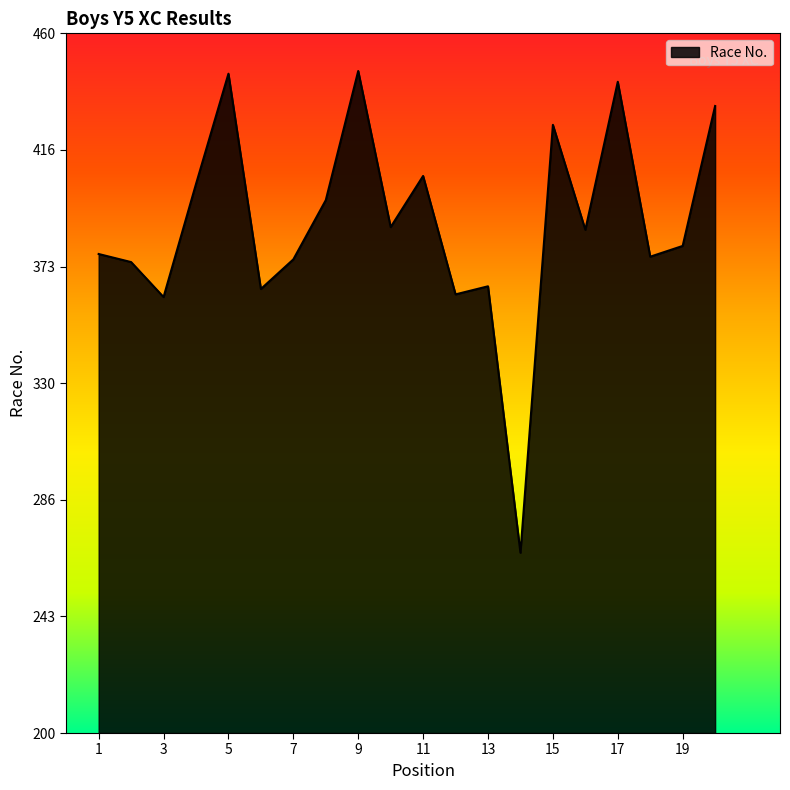

How many interior local valleys (lower than both neighbors) does the data have?

7